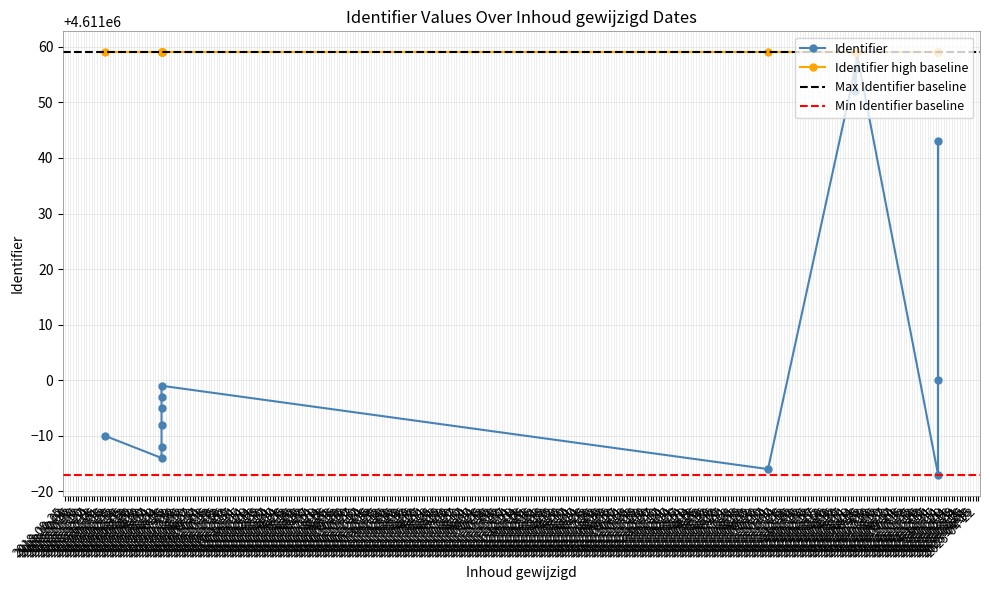

True or false: Identifier_baseline_low has more than 2 interior local peaks.

False